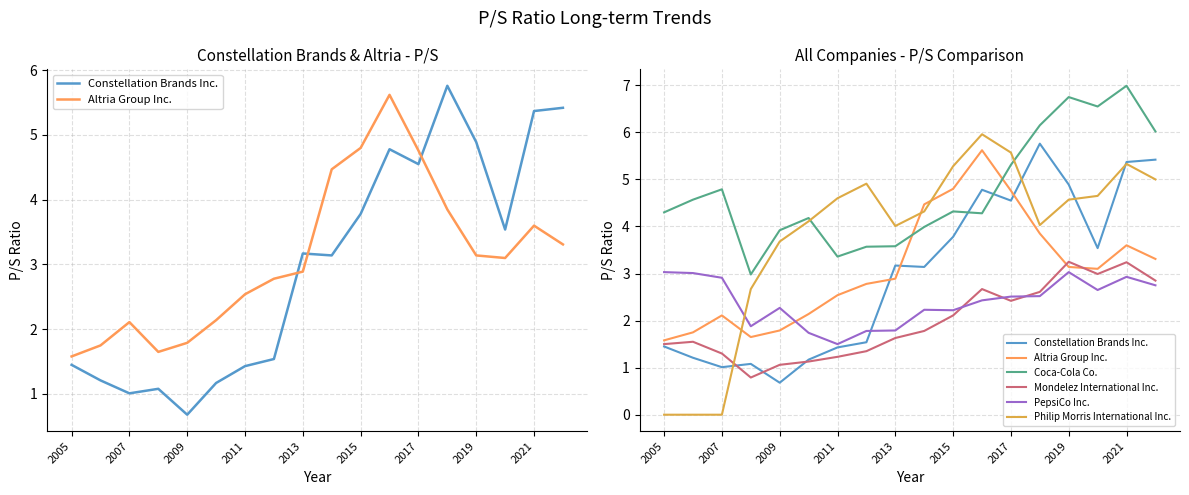

What are all the series names shown in the legend?

Constellation Brands Inc., Altria Group Inc., Coca-Cola Co., Mondelez International Inc., PepsiCo Inc., Philip Morris International Inc.